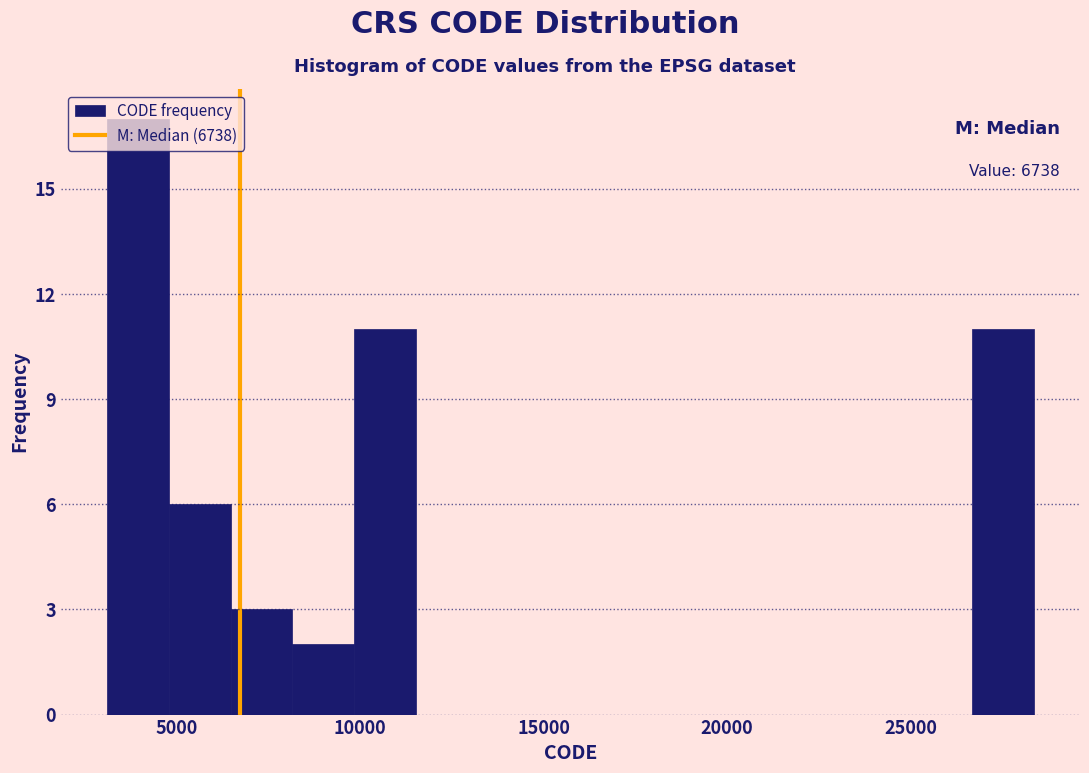

Read against the x-axis, roughly where is the centre of the tallest bar?

4000